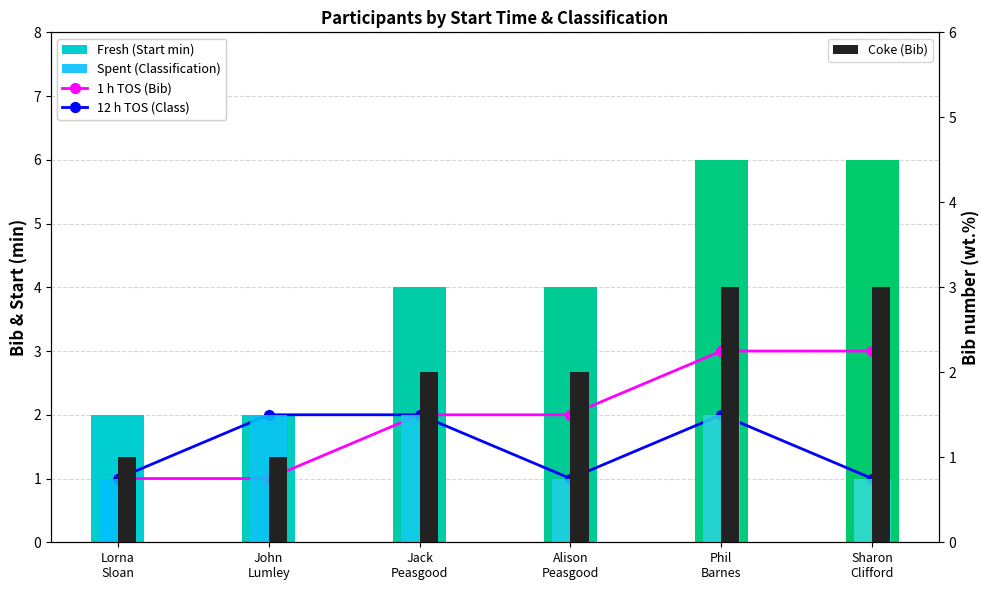

List the labels in order of 12 h TOS (Class) value, largest first.

John
Lumley, Jack
Peasgood, Phil
Barnes, Lorna
Sloan, Alison
Peasgood, Sharon
Clifford